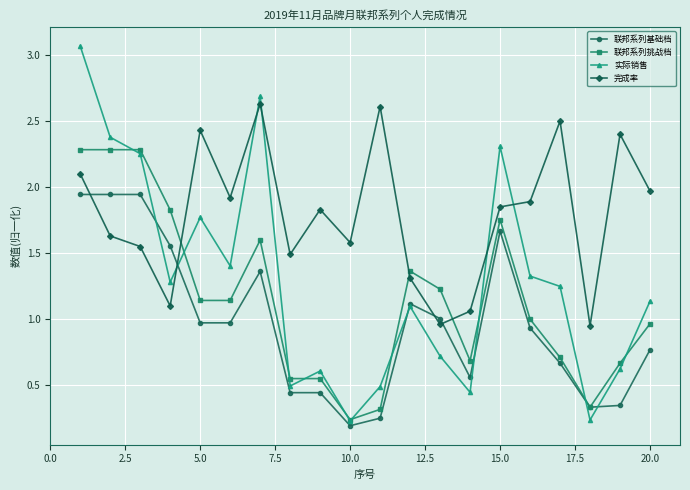

Does the chart have visible grid lines?

Yes